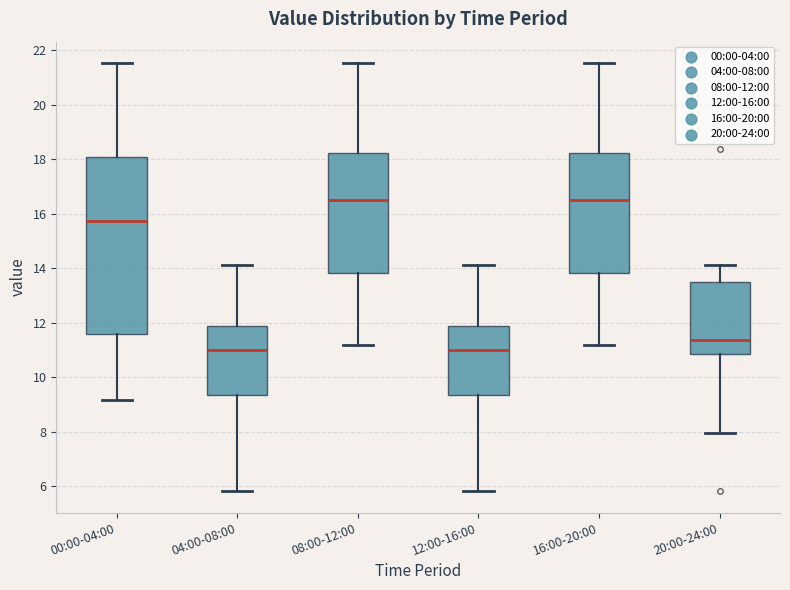

Which box is the tallest, from its lower edge to its upper edge?

00:00-04:00